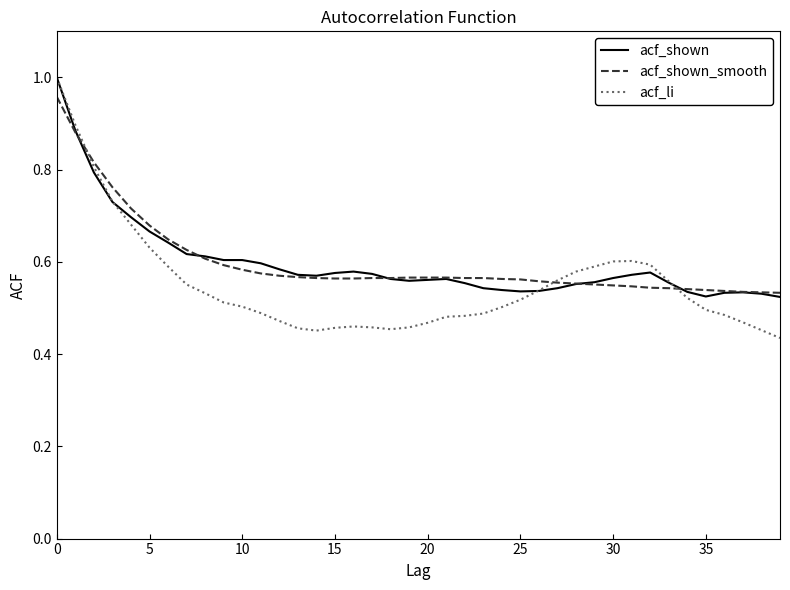

At how many categories does at least one series exceed 0?

40